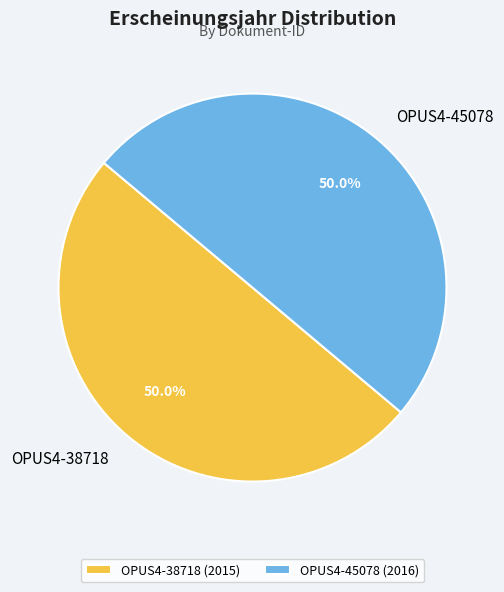

To the nearest percent, what portion does OPUS4-38718 represent?

50%